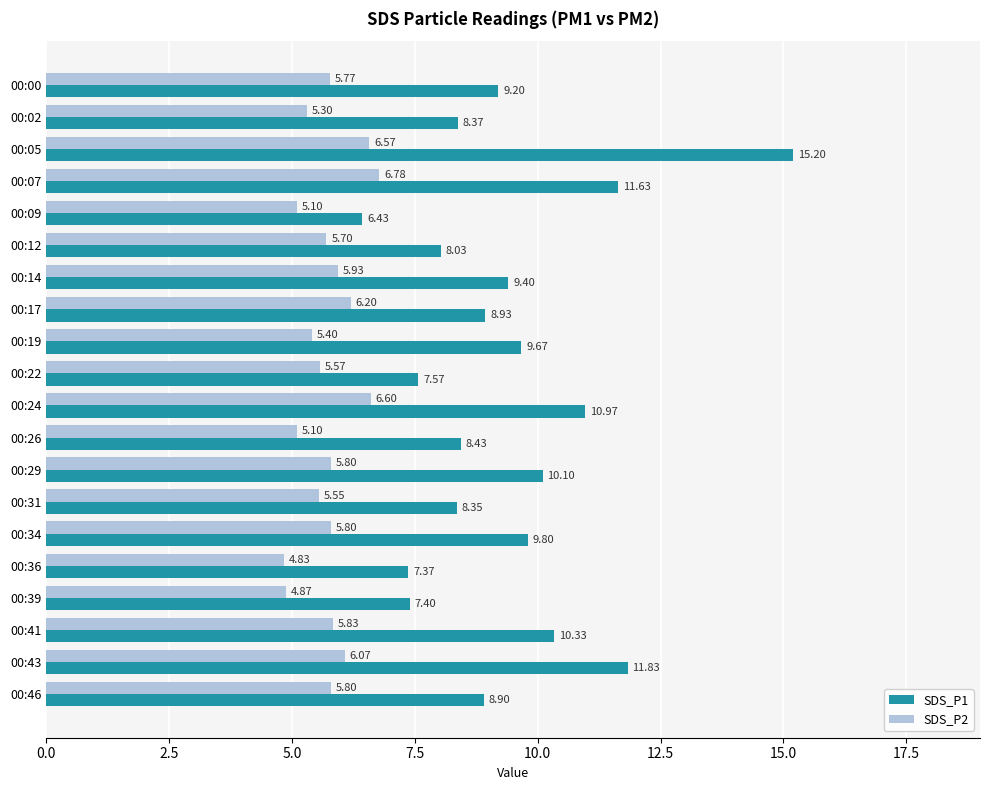

What is the difference between the SDS_P1 values at 00:43 and 00:05?

3.4